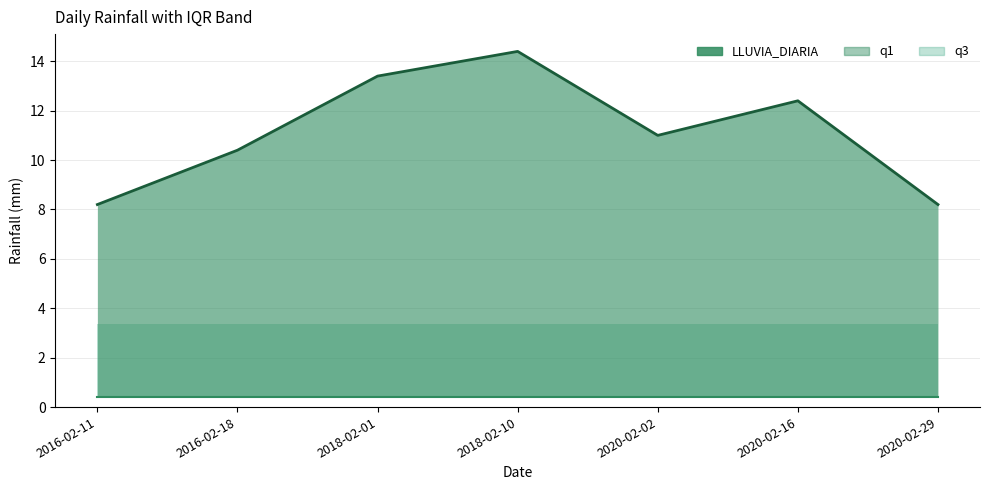

What is the label of the 3rd point from the right?

2020-02-02